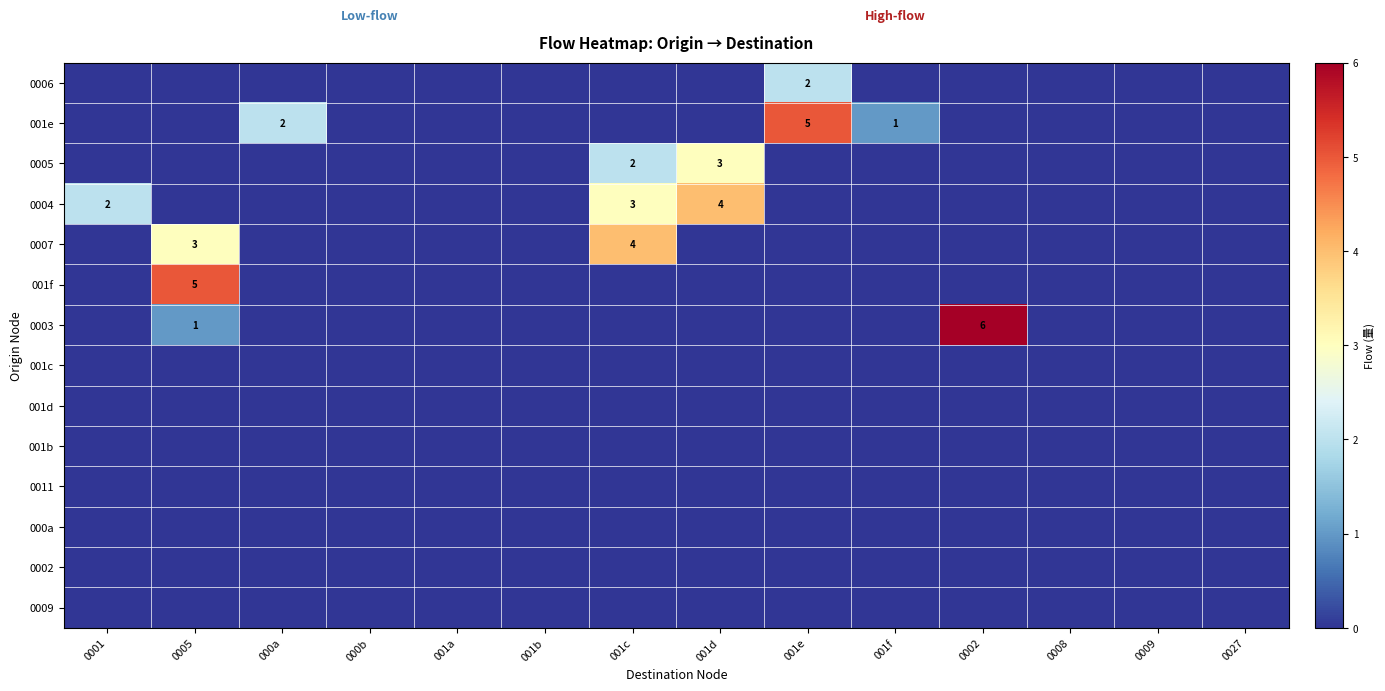

Is it true that 0006 equals 1 at 0005?

False